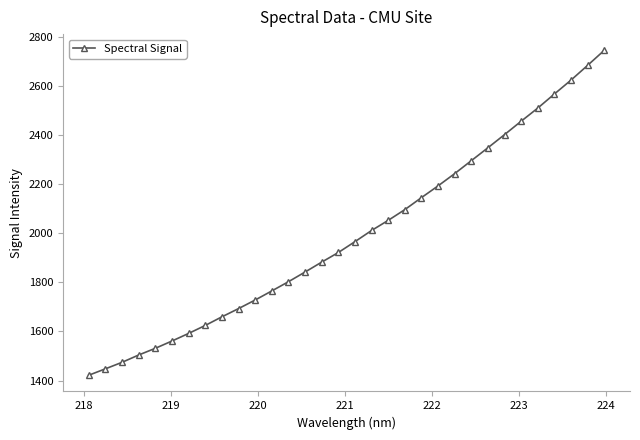

What is the value of the 25th point from the left?

2347.7